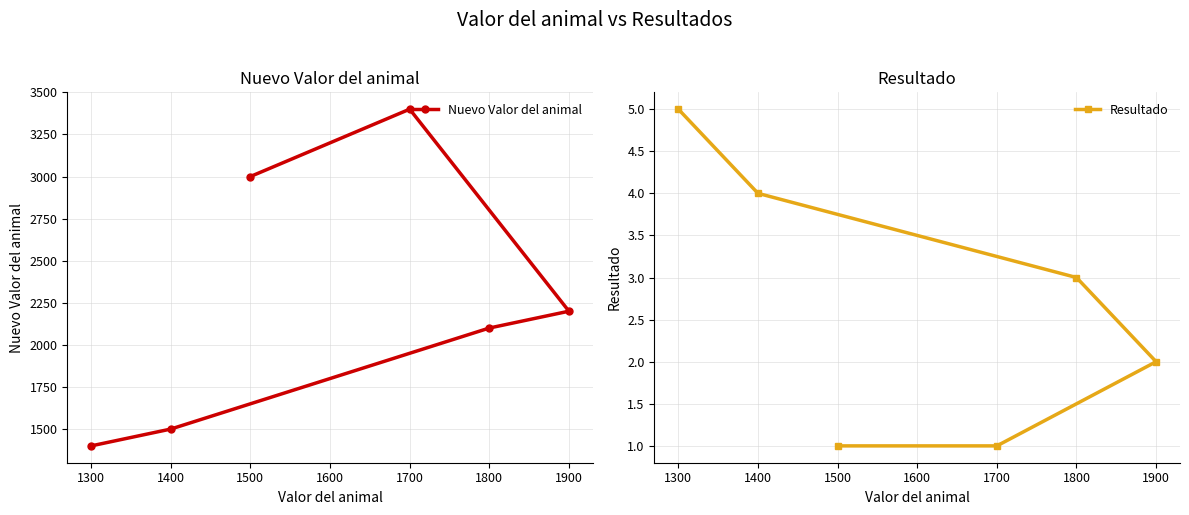

True or false: Nuevo Valor del animal and Resultado cross at least once.

False